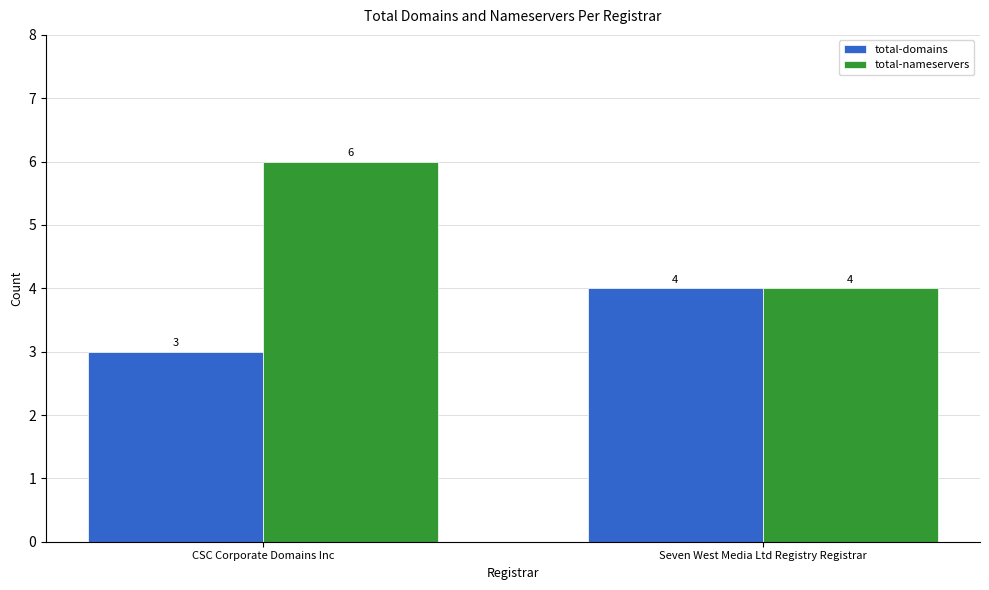

What position from the right is Seven West Media Ltd Registry Registrar?

1